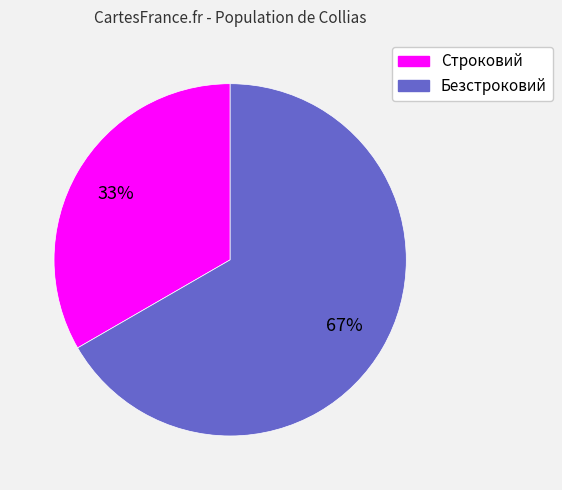

What is the majority slice?

Безстроковий